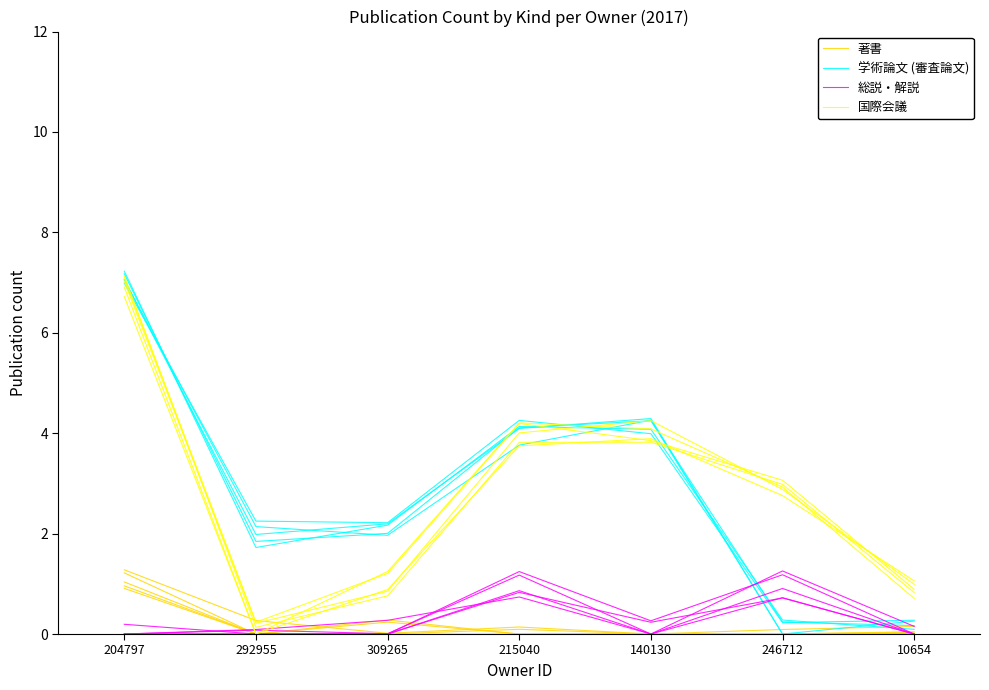

What are all the series names shown in the legend?

著書, 学術論文 (審査論文), 総説・解説, 国際会議